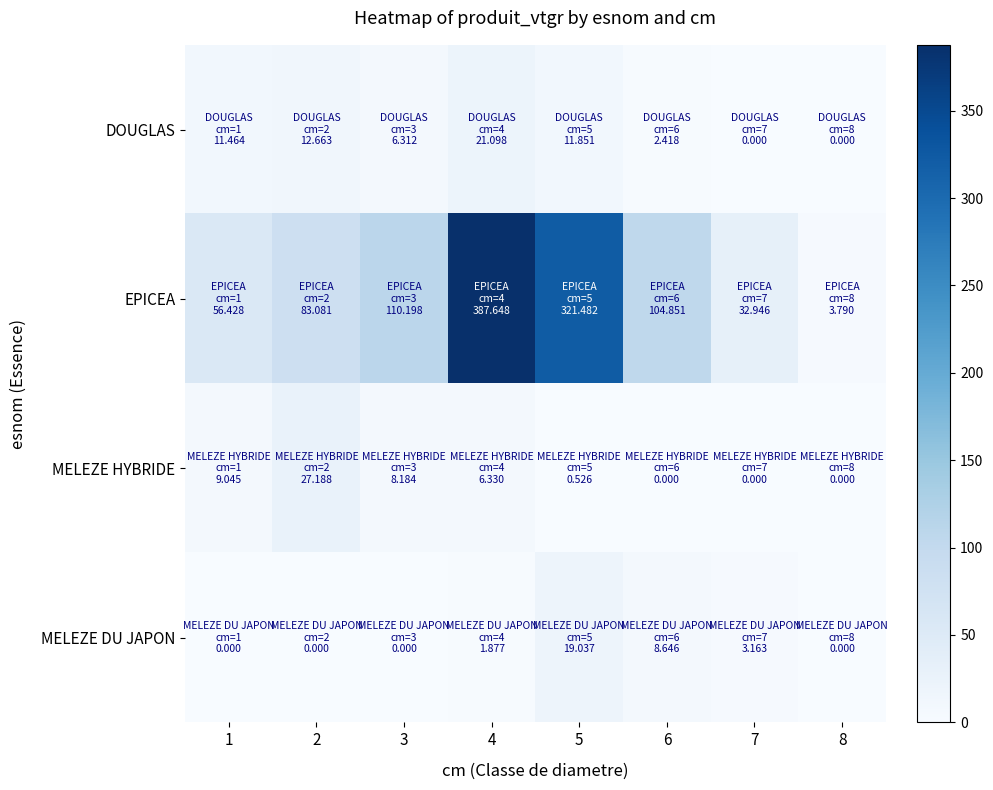

Reading left to right, transcribe all the data shown in this chart.

DOUGLAS: 1=11.5	2=12.7	3=6.3	4=21.1	5=11.9	6=2.4	7=0.0	8=0.0
EPICEA: 1=56.4	2=83.1	3=110.2	4=387.6	5=321.5	6=104.9	7=32.9	8=3.8
MELEZE HYBRIDE: 1=9.0	2=27.2	3=8.2	4=6.3	5=0.5	6=0.0	7=0.0	8=0.0
MELEZE DU JAPON: 1=0.0	2=0.0	3=0.0	4=1.9	5=19.0	6=8.6	7=3.2	8=0.0